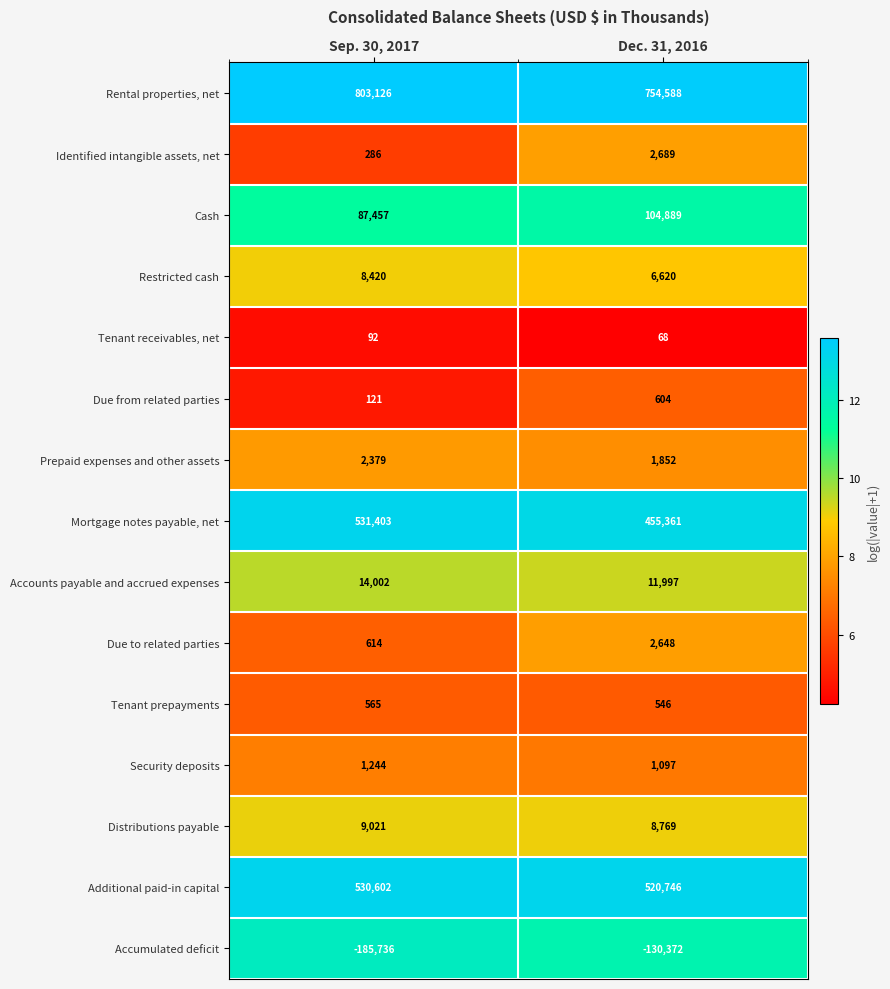

What is the difference between the highest and lowest values at Sep. 30, 2017?

988862